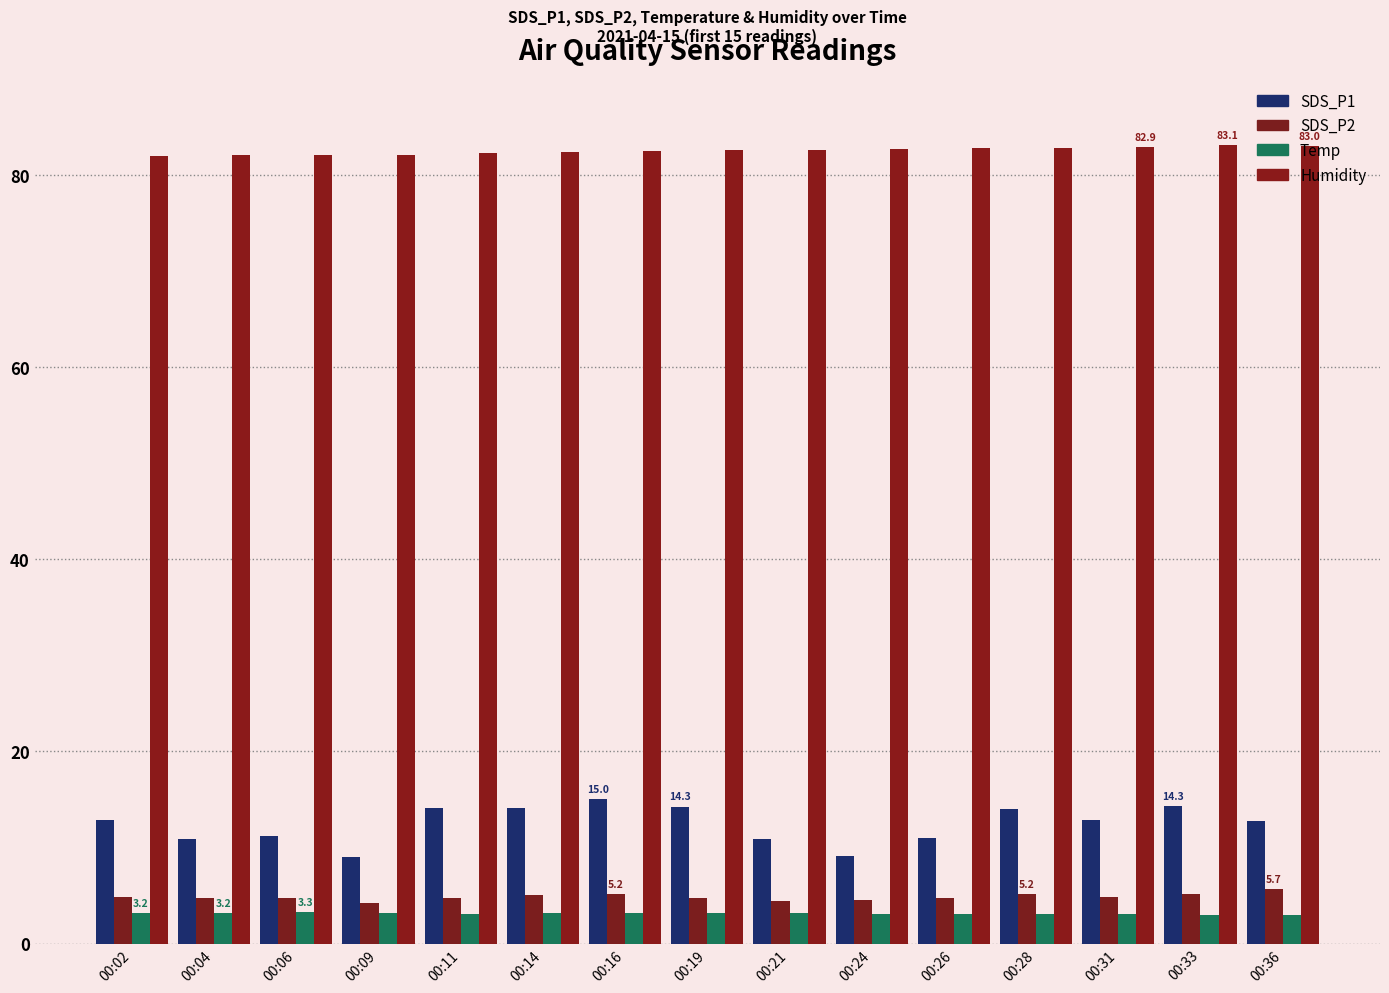

The value of Humidity at 00:14 is 130.1. True or false?

False